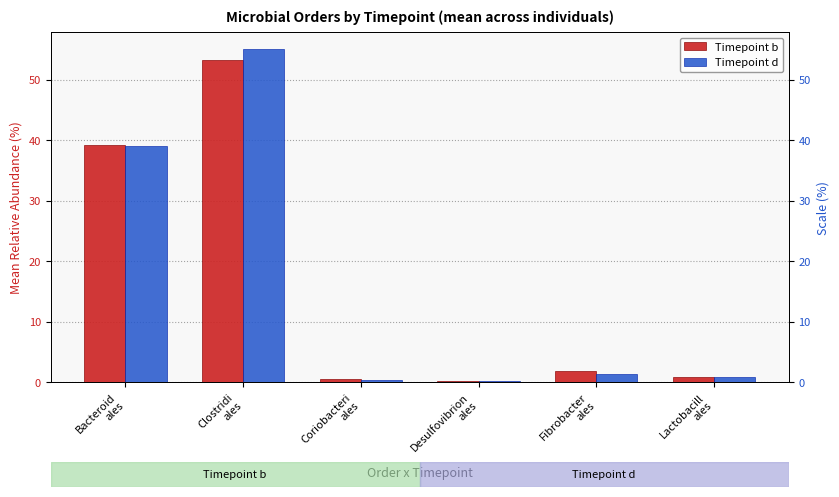

Which series has the widest spread of values?

Timepoint d